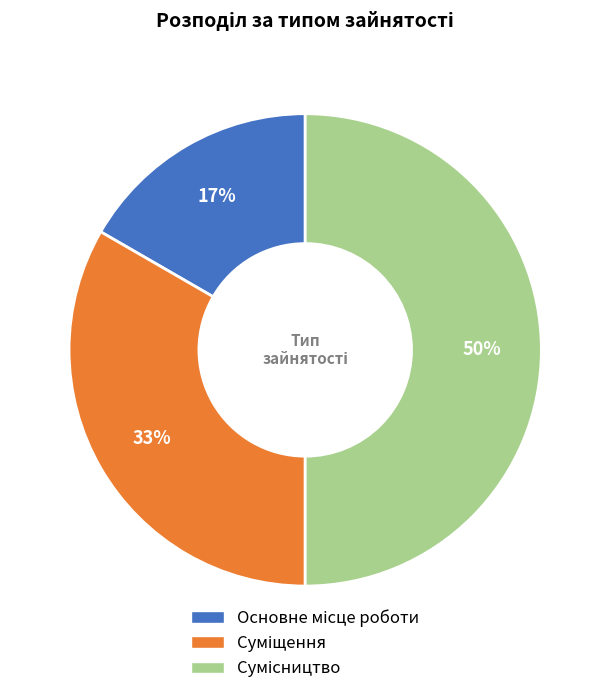

To the nearest percent, what is the average slice percentage?

33%